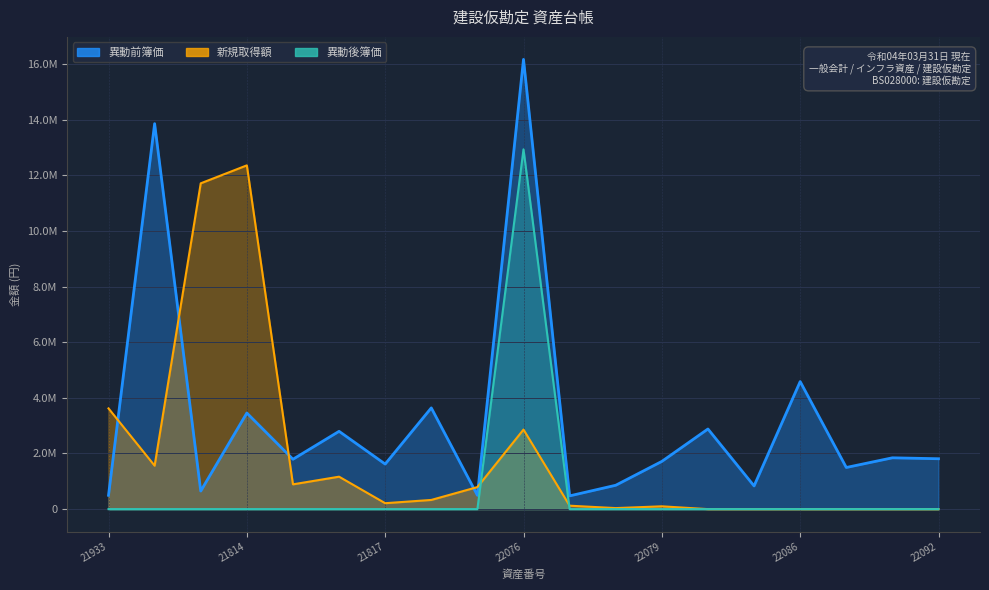

True or false: 異動前簿価 and 異動後簿価 intersect in this chart.

False